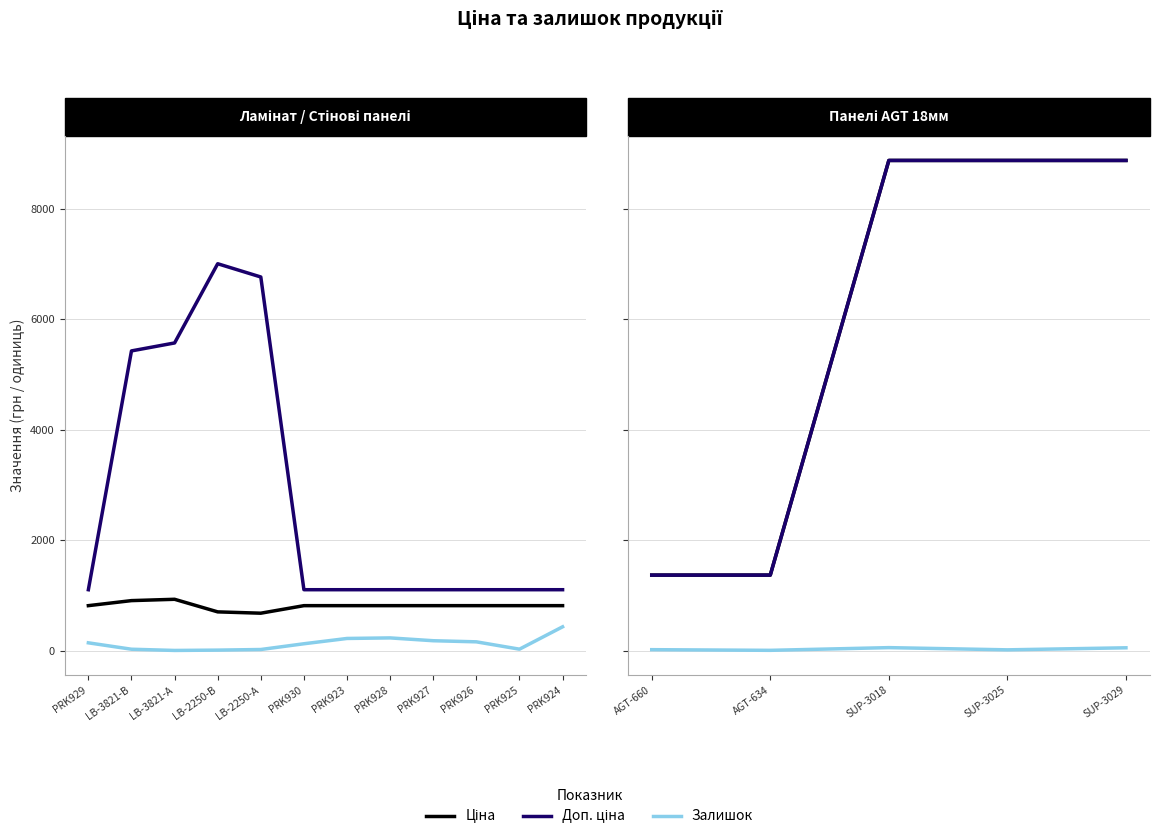

What is the sum of all Ціна values?

29356.3